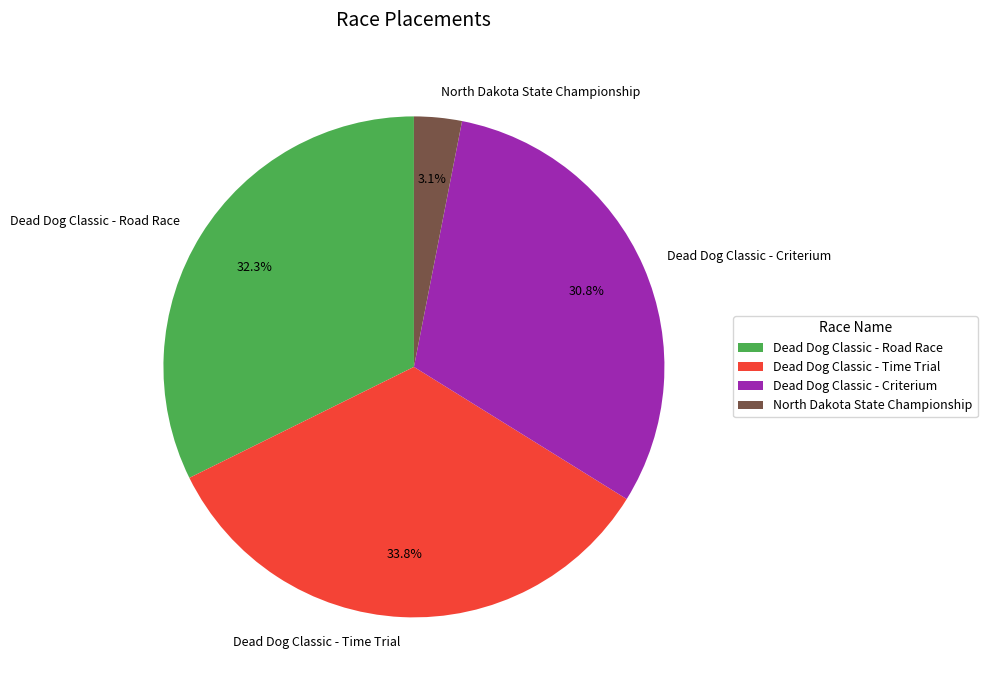

Is there any slice that represents more than half of the pie?

No